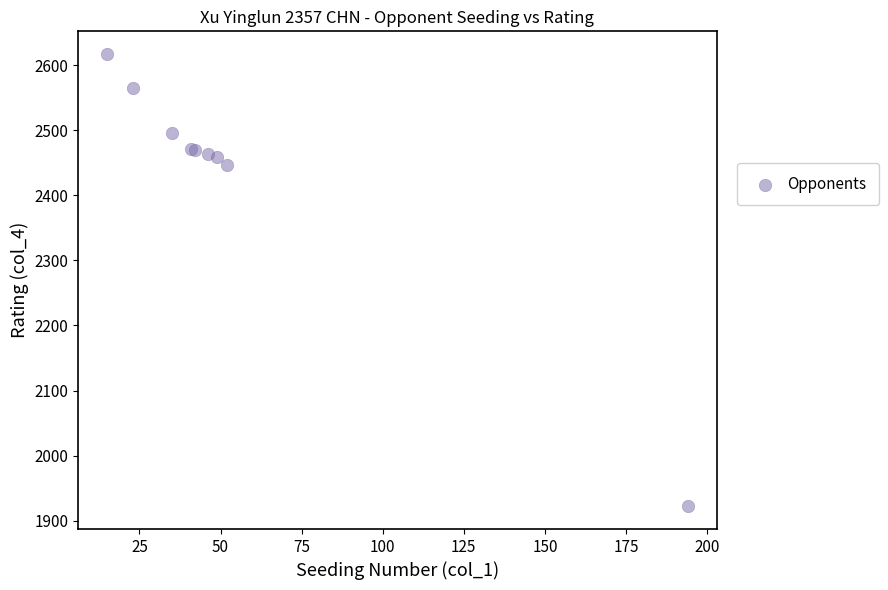

What Y value in the scatter plot is closest to 2269?

2446